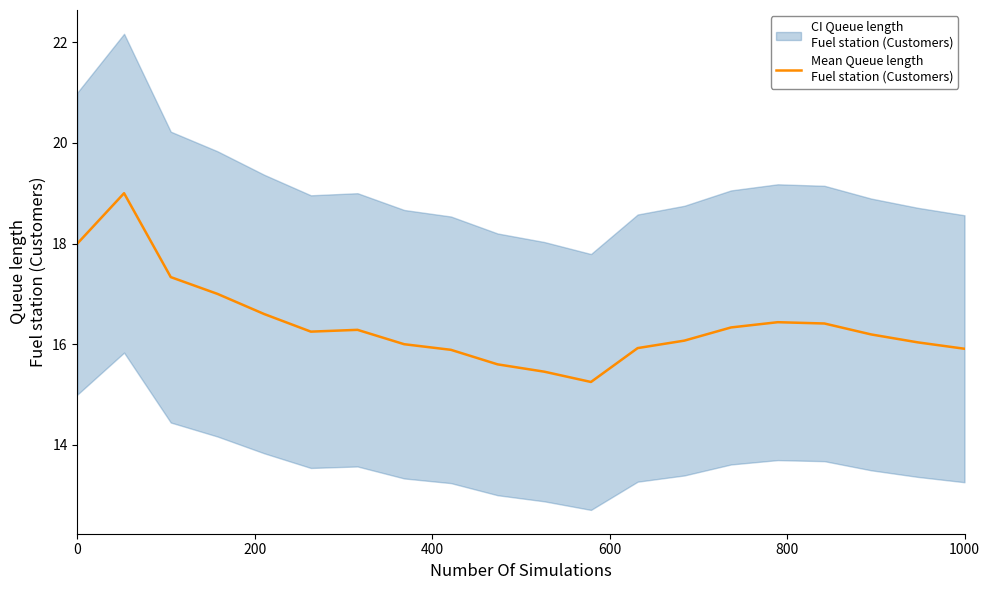

Count the number of categories in the chart.

20